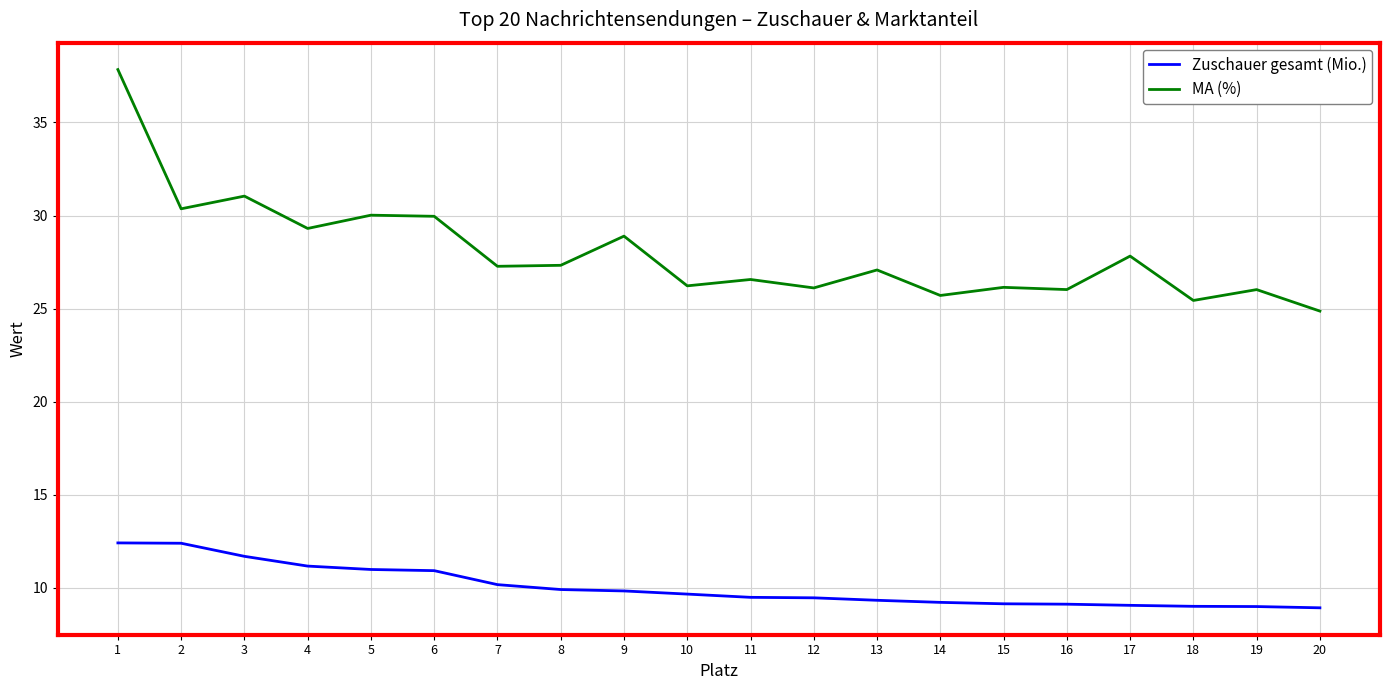

Is it true that MA (%) equals 30.4 at 2?

True